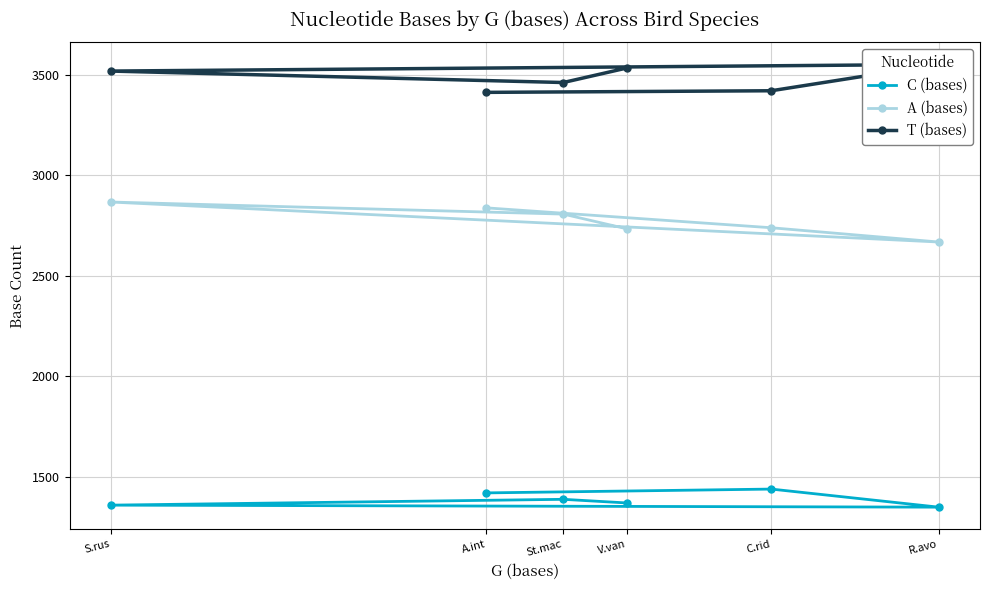

Is the value of A (bases) at S.rus greater than the value of C (bases) at A.int?

Yes